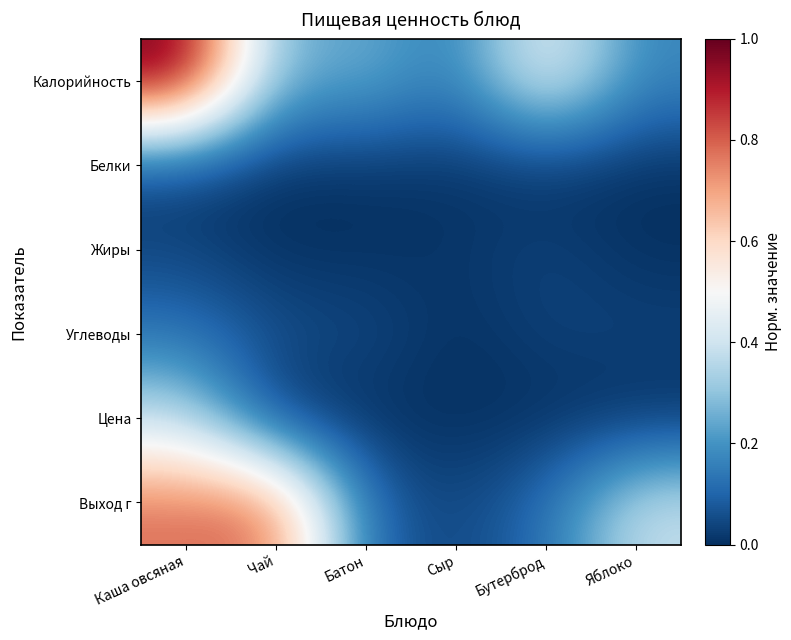

Which series has the widest spread of values?

Калорийность